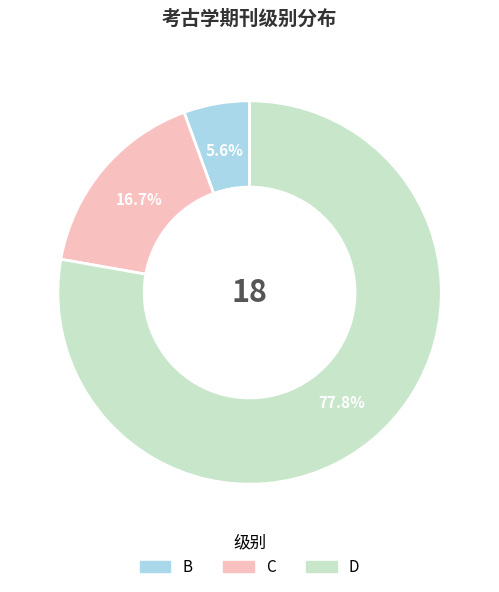

Do B and D together represent more than half of the pie?

Yes